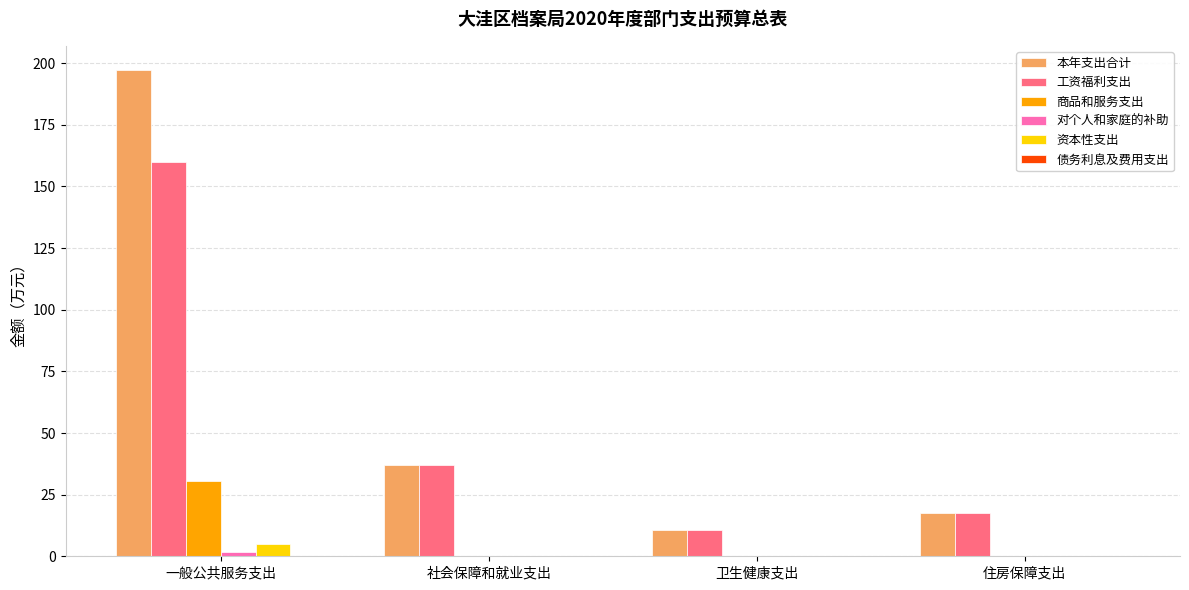

The value of 工资福利支出 at 住房保障支出 is 7.9. True or false?

False